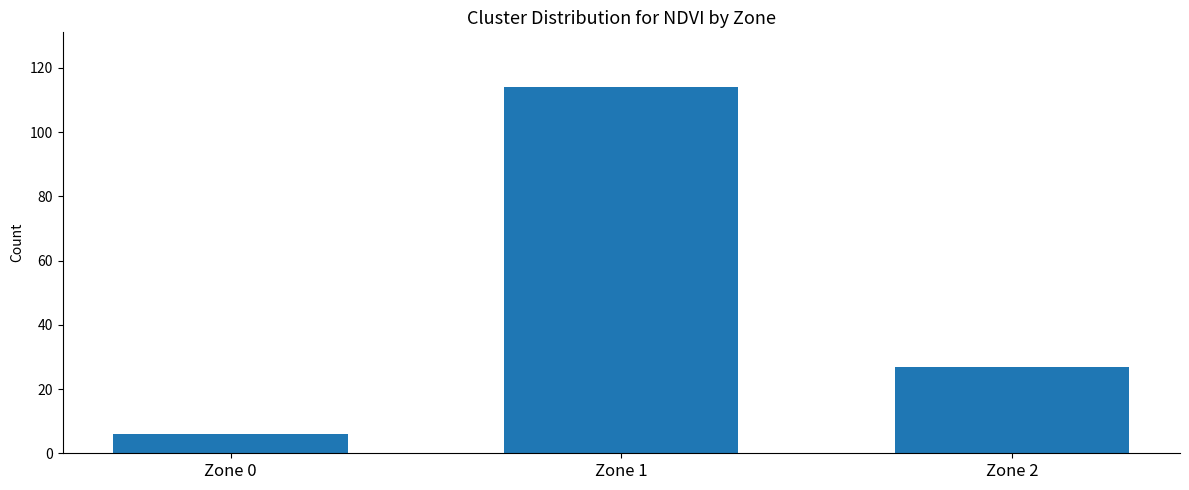

What is the change in value from Zone 0 to Zone 1?

+108